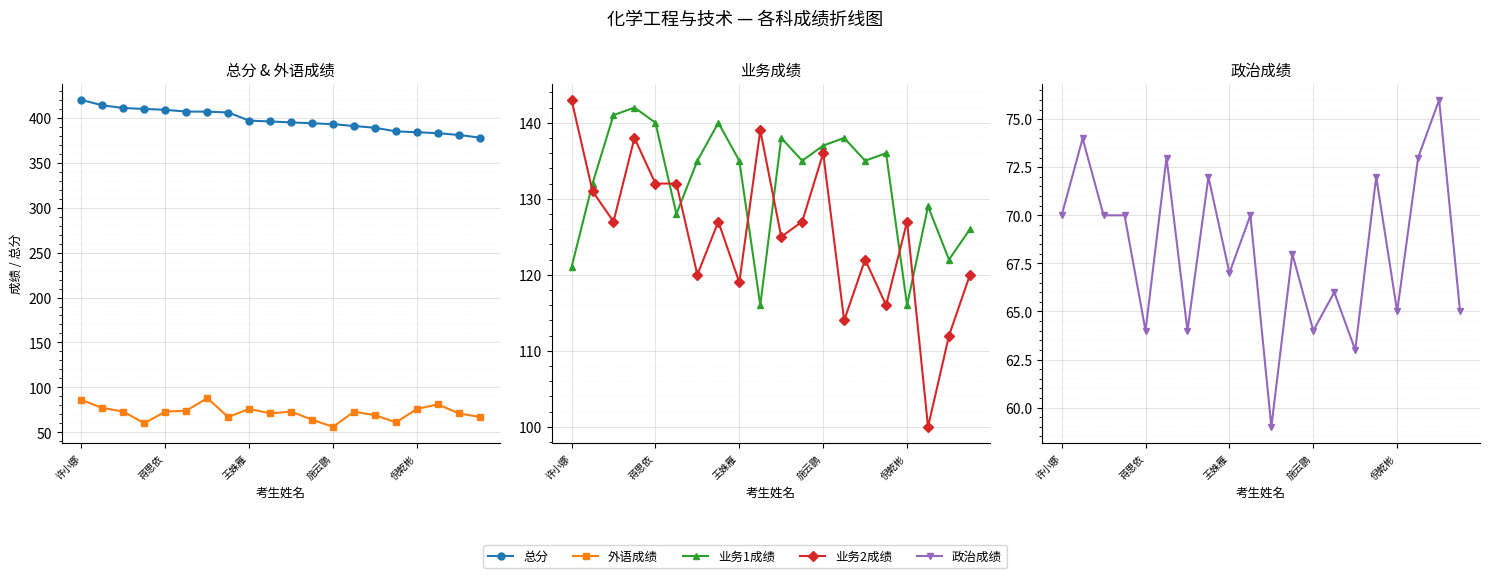

What position from the left is 18?

19